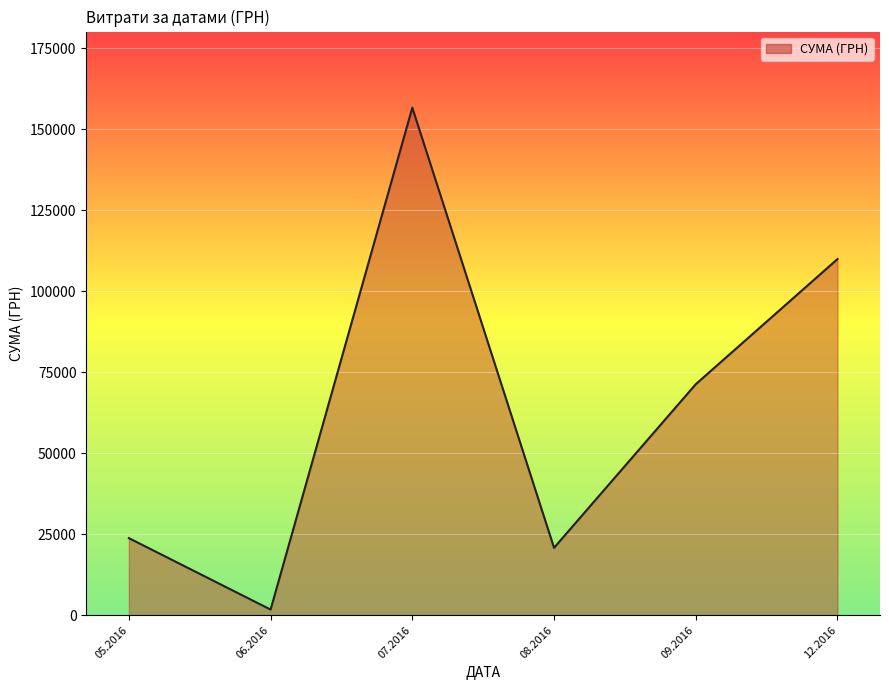

At which category does the chart reach its minimum across all series?

06.2016